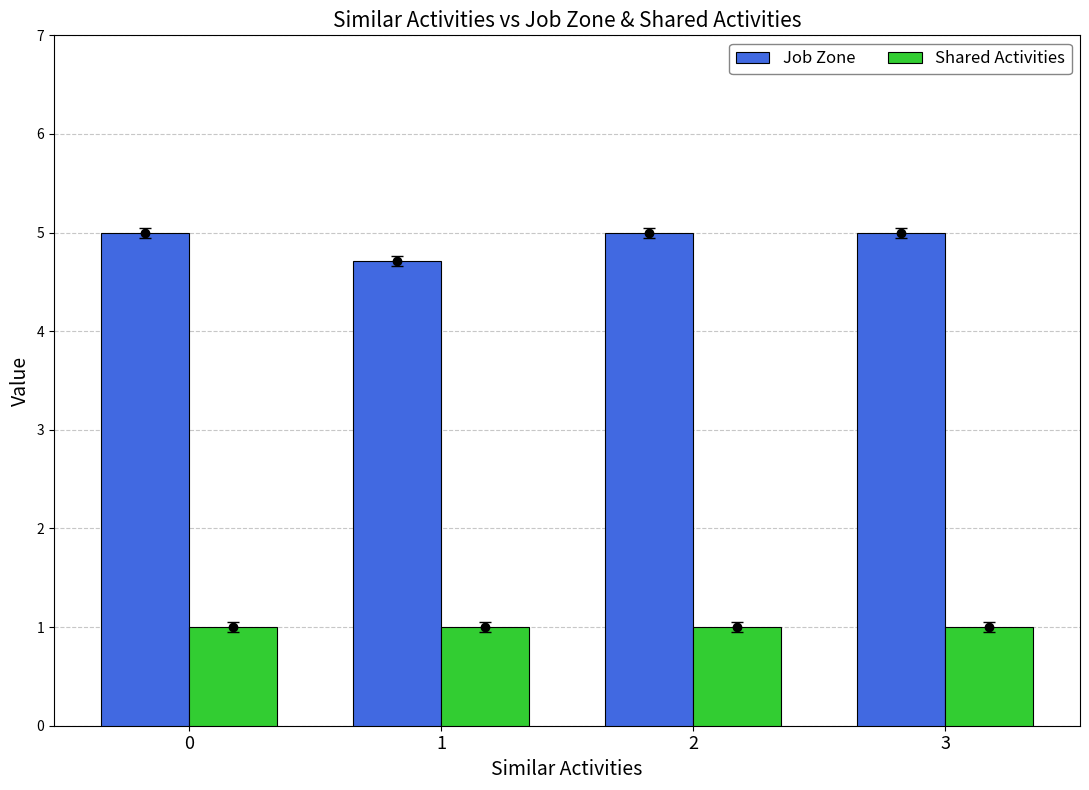

What is the value of the Shared Activities bar at the 4th from the left?

1.0